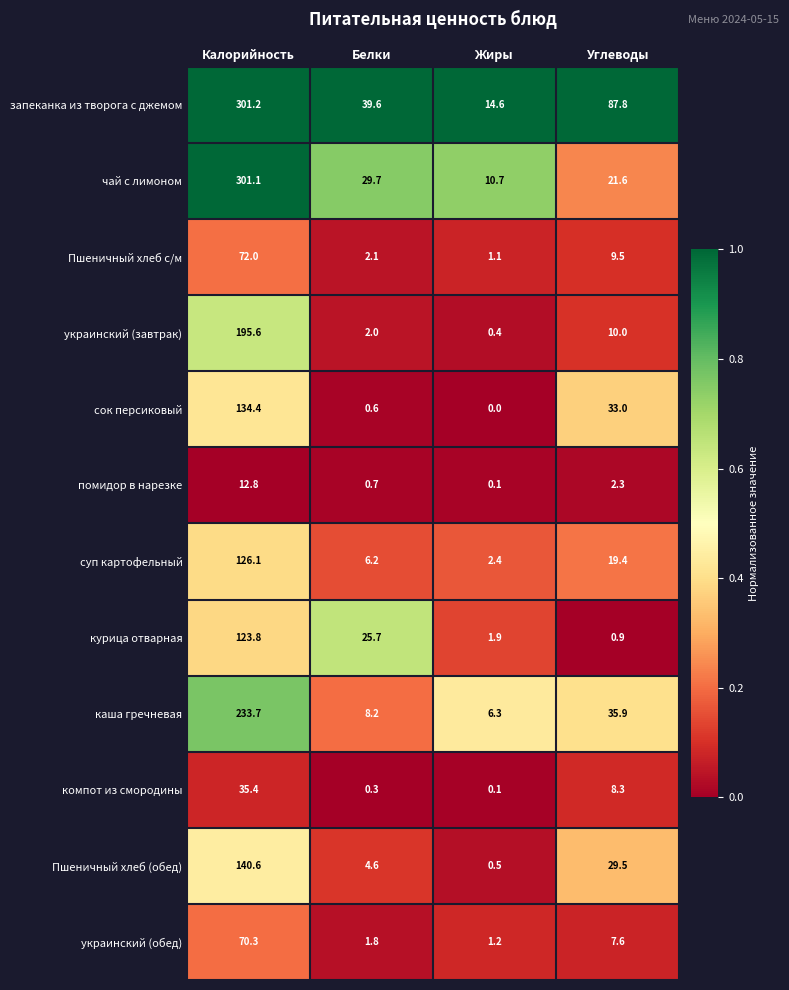

List the series in order of their peak value, lowest first.

помидор в нарезке, компот из смородины, украинский (обед), Пшеничный хлеб с/м, курица отварная, суп картофельный, сок персиковый, Пшеничный хлеб (обед), украинский (завтрак), каша гречневая, чай с лимоном, запеканка из творога с джемом